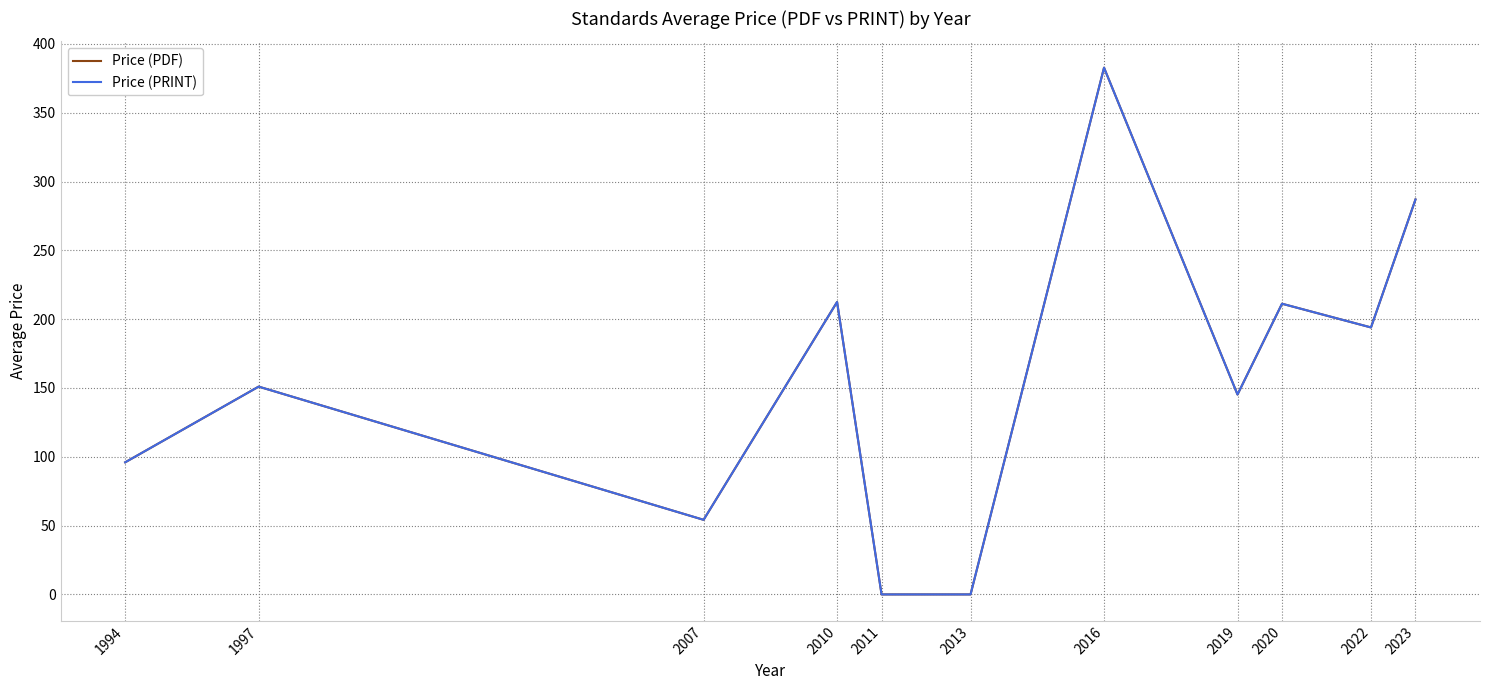

Which has a higher value, 2011 or 2007?

2007